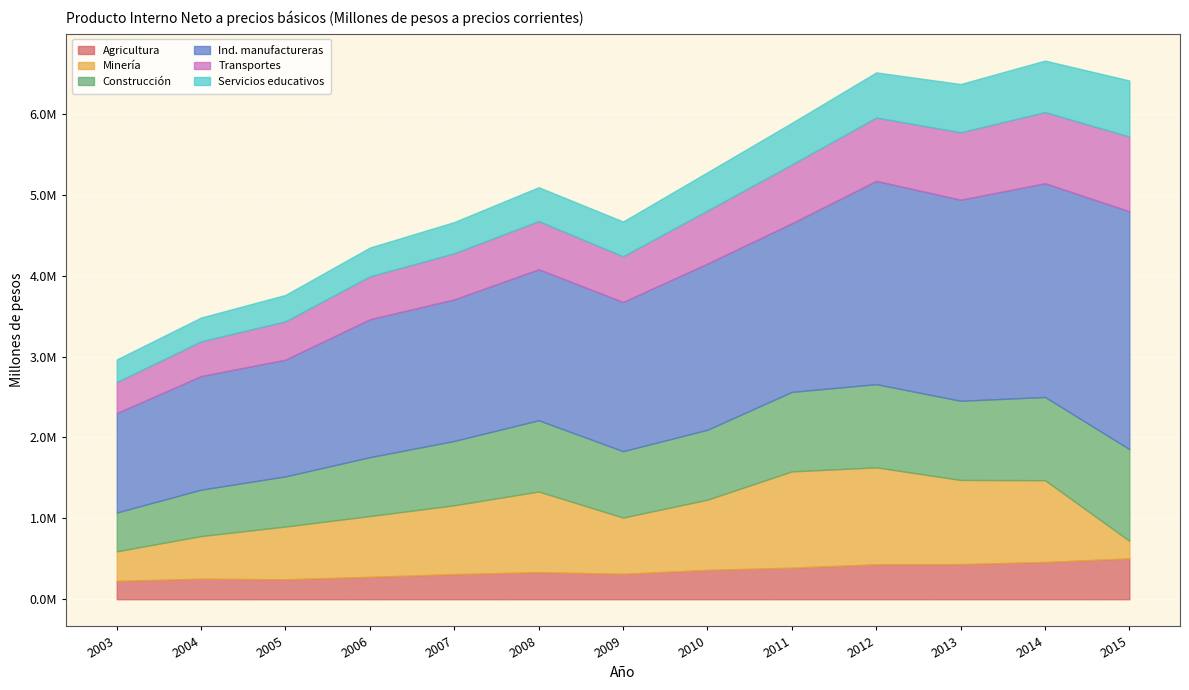

How many distinct data groups are displayed?

6